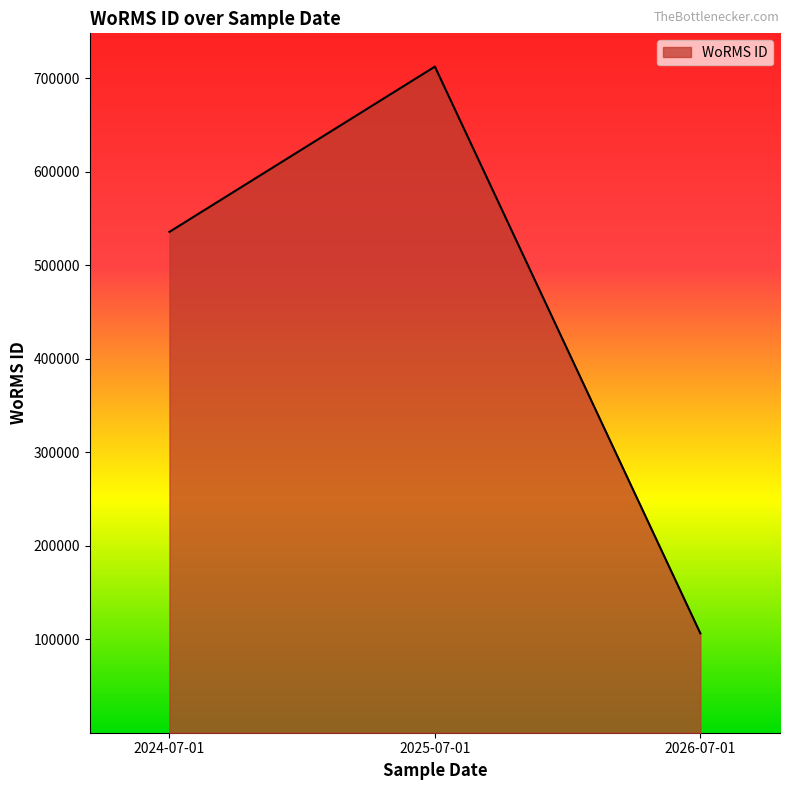

What is the approximate value at 2025-07-01?

712167